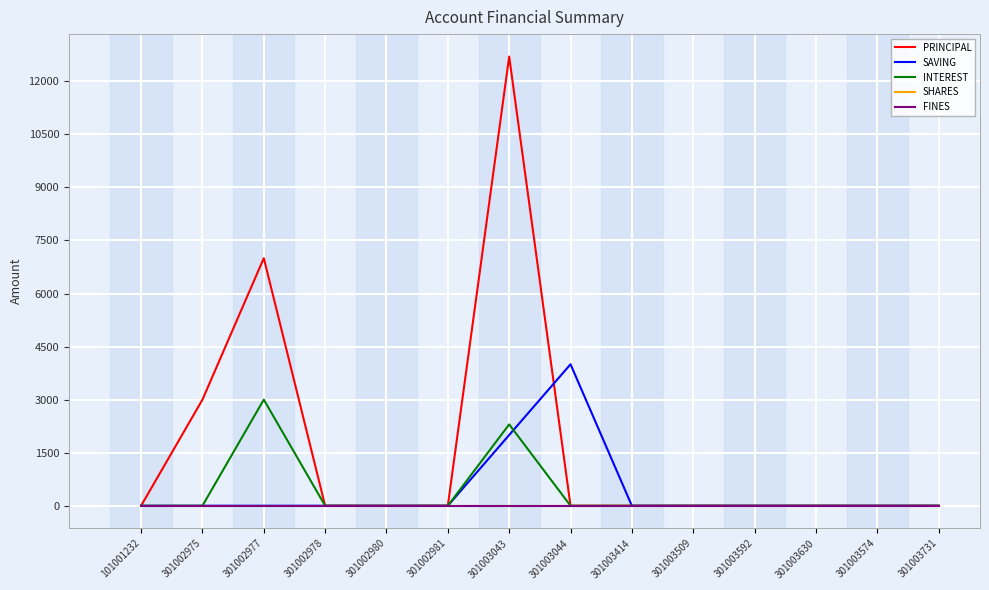

What is the highest value of the SAVING series?

4000